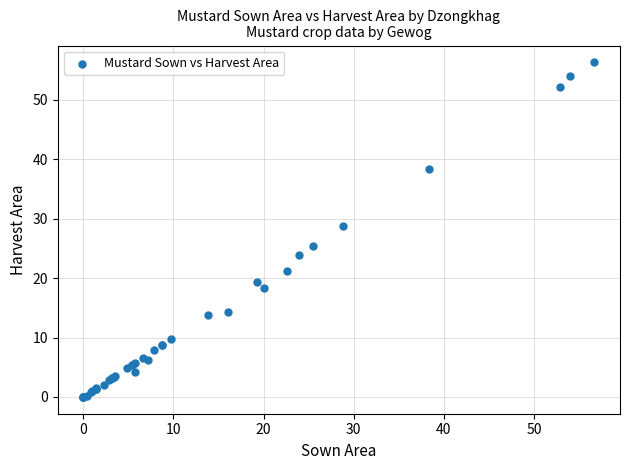

What Y value in the scatter plot is closest to 28?

28.8